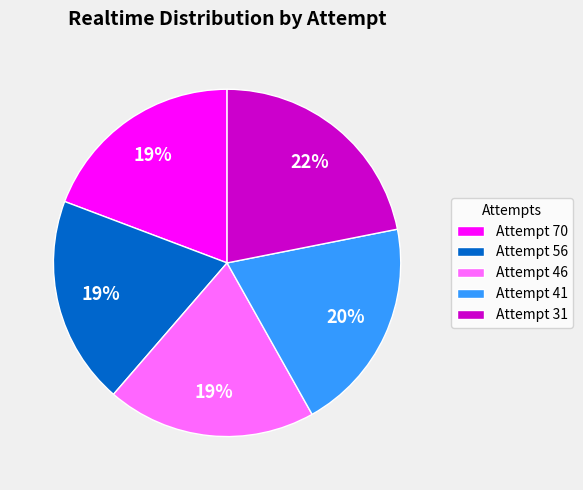

To the nearest percent, what portion does Attempt 70 represent?

19%